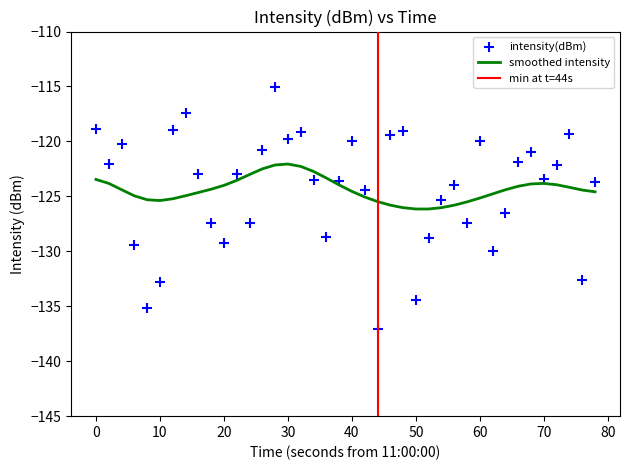

The value of smoothed intensity at 0 is -28.2. True or false?

False